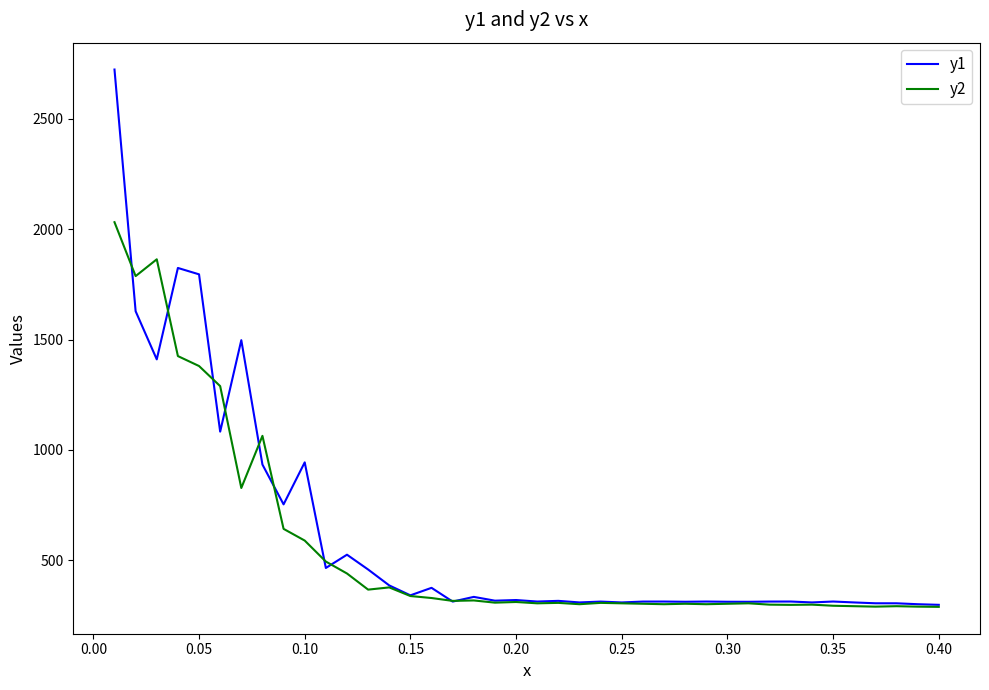

What is the maximum value for y1?

2721.9